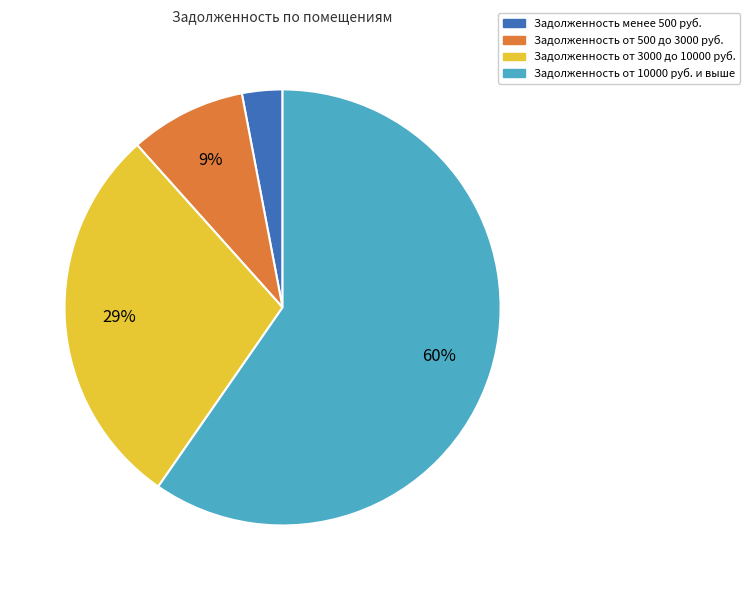

Approximately how many times larger is the value at Задолженность менее 500 руб. compared to Задолженность от 500 до 3000 руб.?

0.3